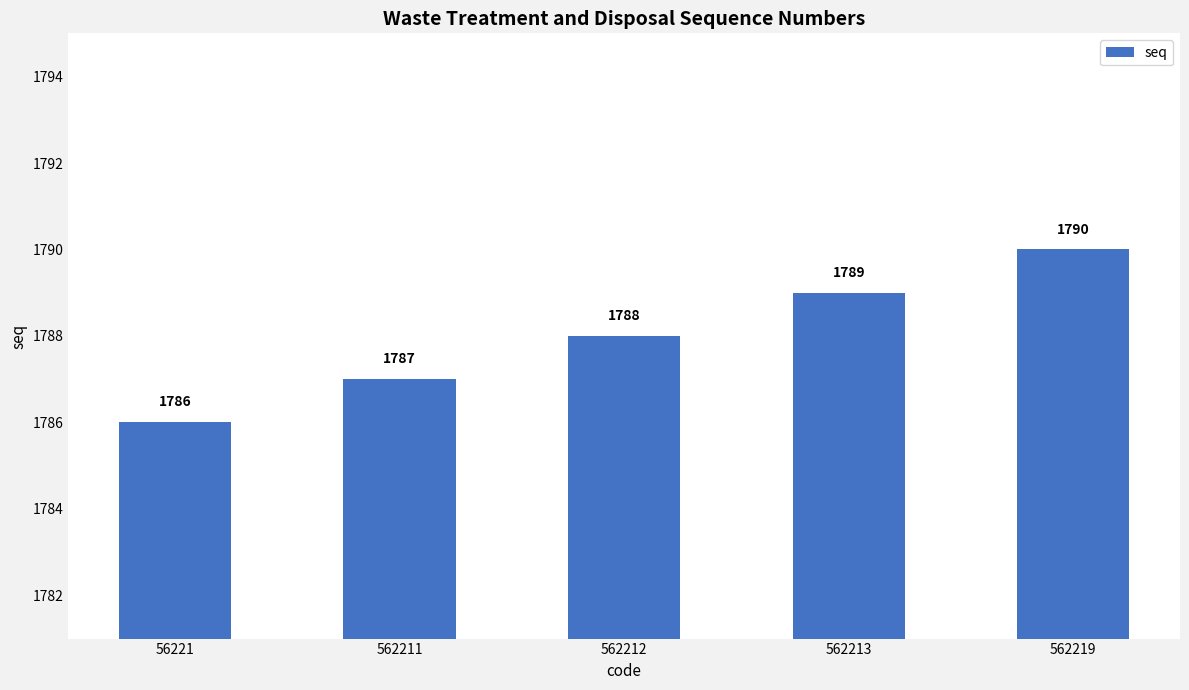

Rank the categories by value from highest to lowest.

562219, 562213, 562212, 562211, 56221